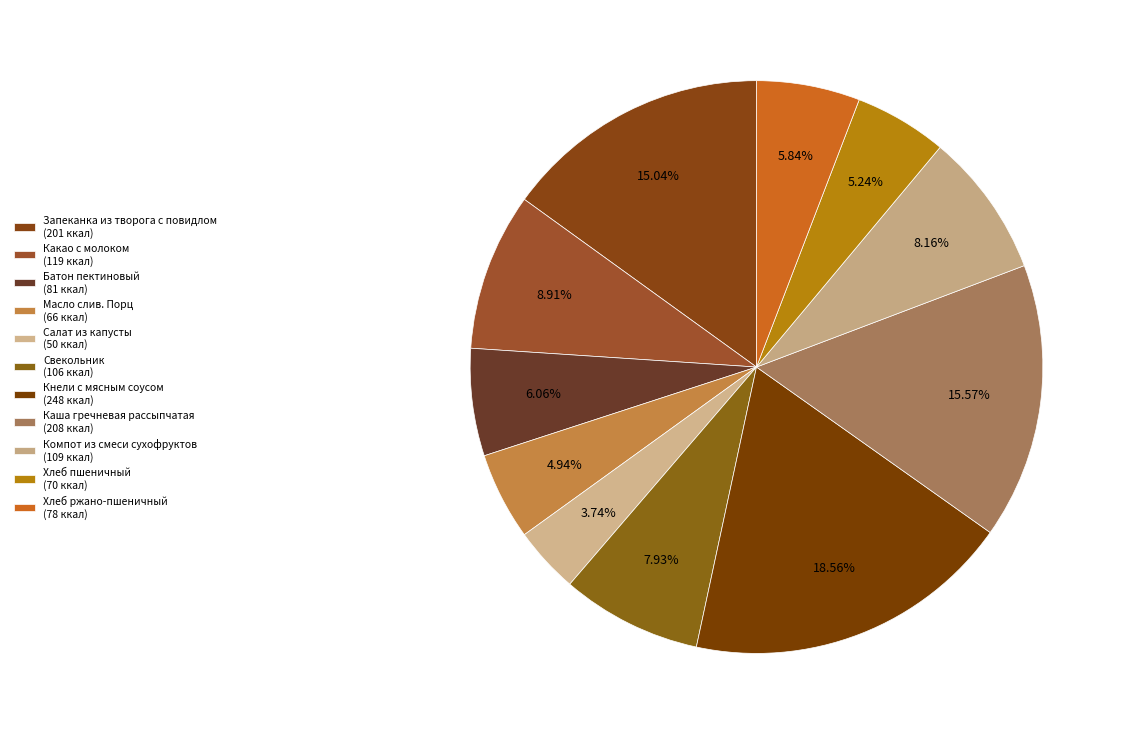

To the nearest percent, what is the average slice percentage?

9%